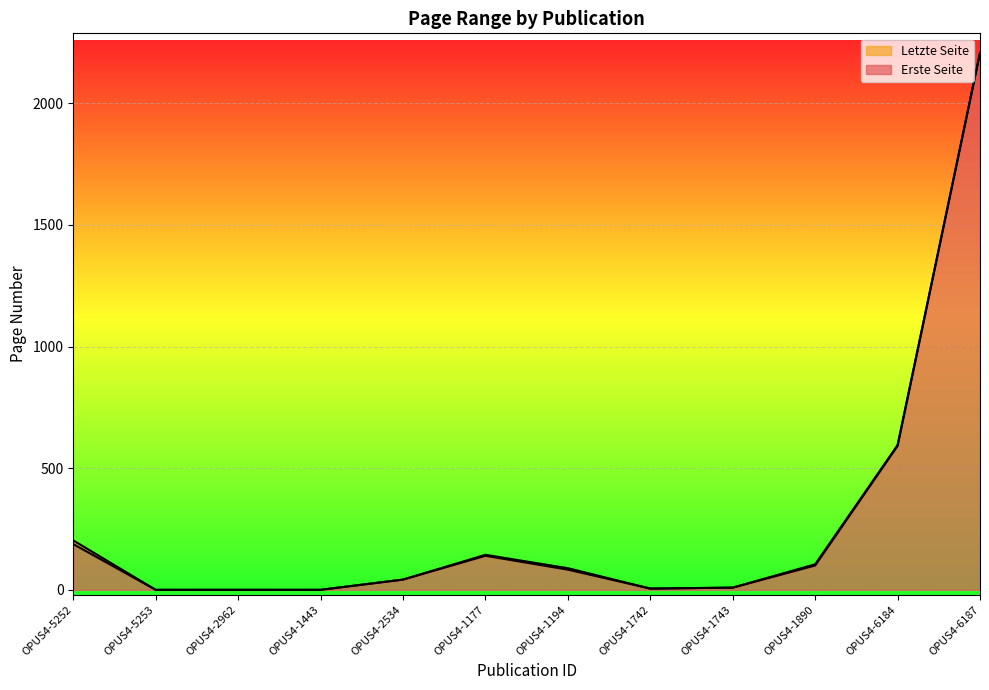

What is the value of the Erste Seite point at the 8th from the left?

5.0